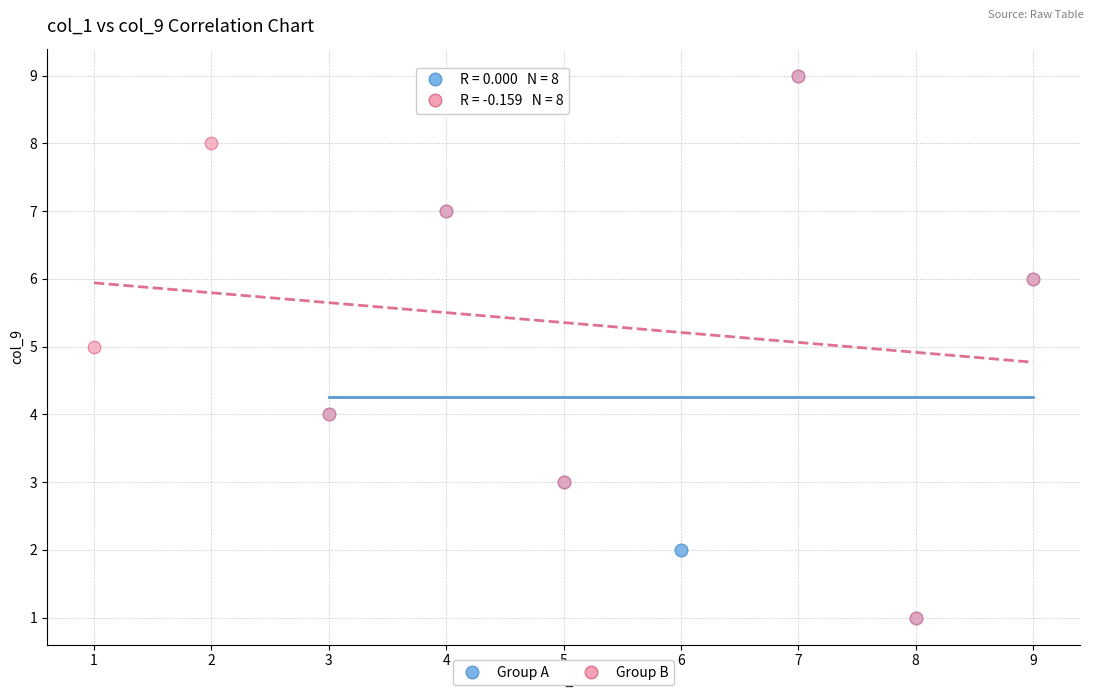

What are all the series names shown in the legend?

Group A, Group B